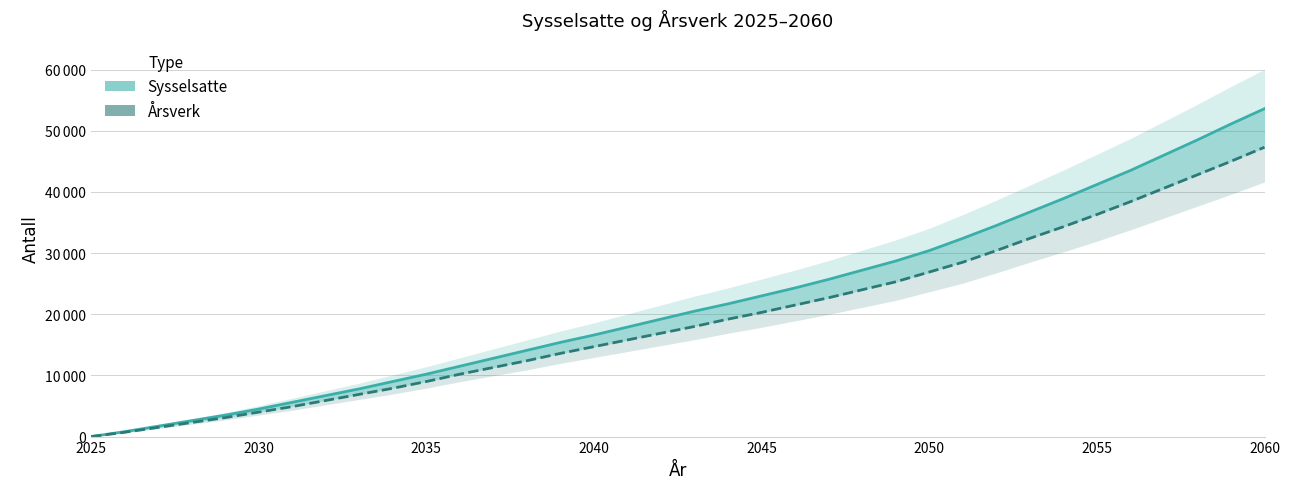

How many data points does each series have?

36